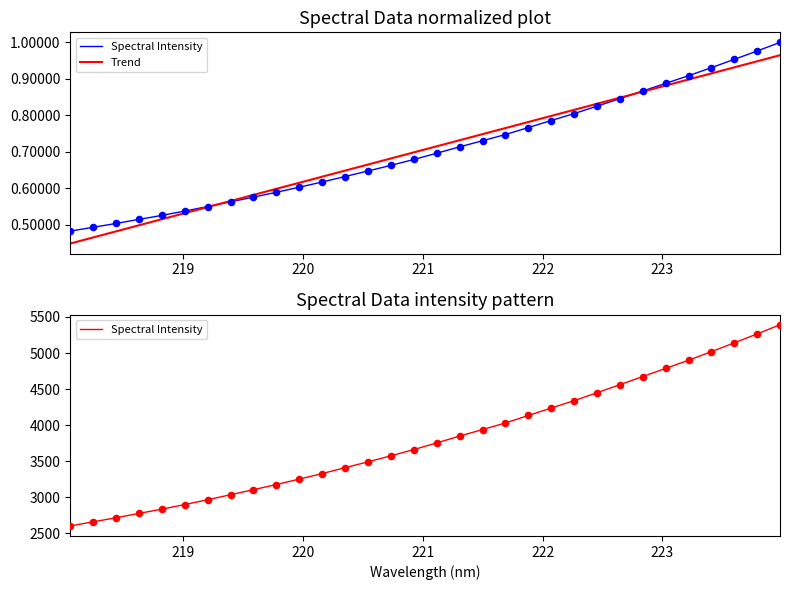

What are all the series names shown in the legend?

Spectral Intensity, Trend